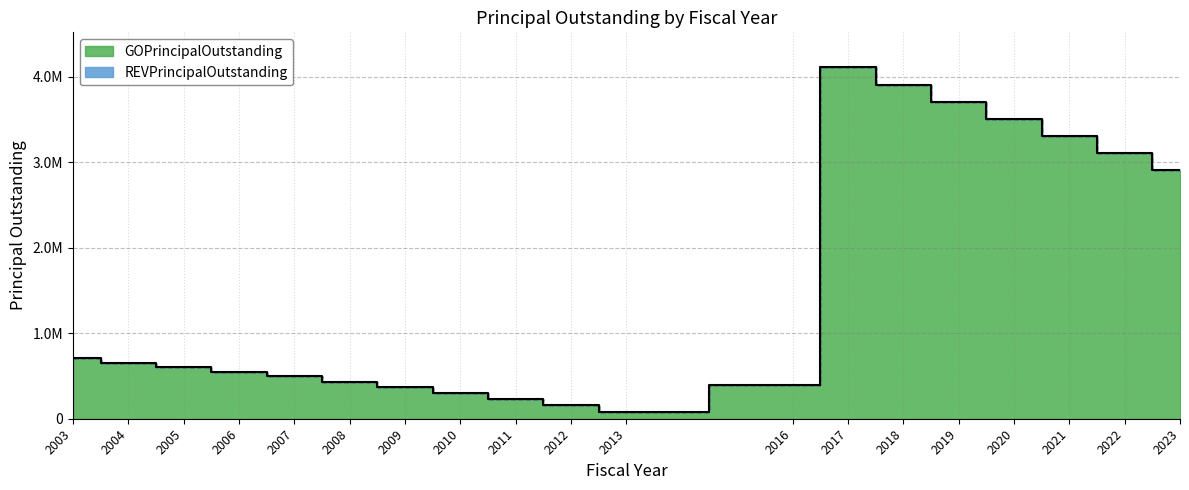

Rank the categories by value from lowest to highest.

2013, 2012, 2011, 2010, 2009, 2016, 2008, 2007, 2006, 2005, 2004, 2003, 2023, 2022, 2021, 2020, 2019, 2018, 2017